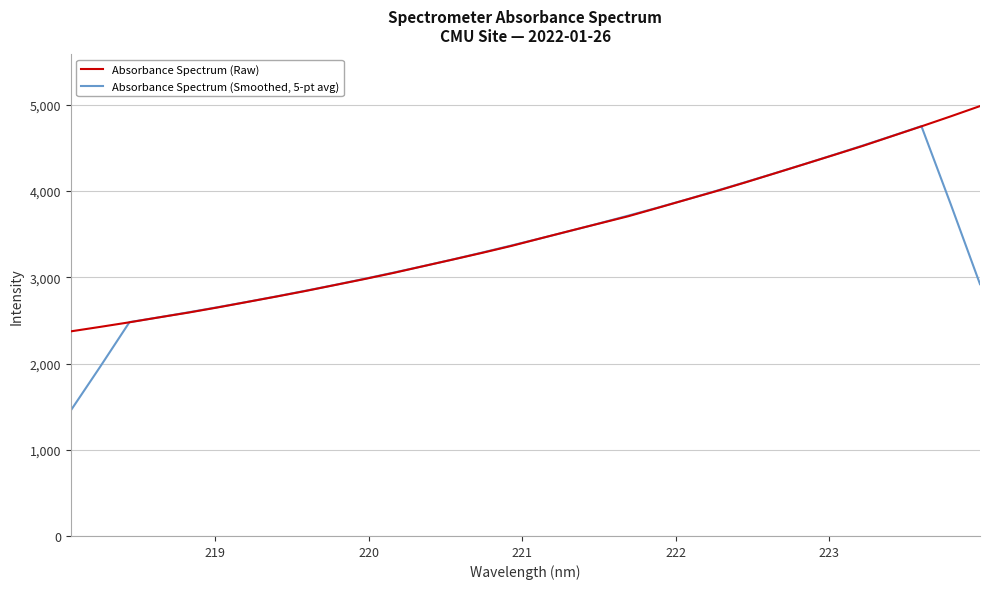

What is the smallest value displayed?

1455.3